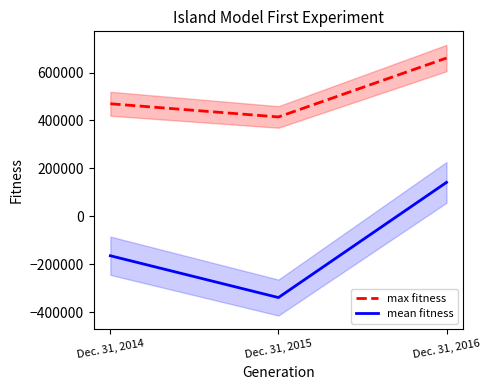

What are all the series names shown in the legend?

max fitness, mean fitness